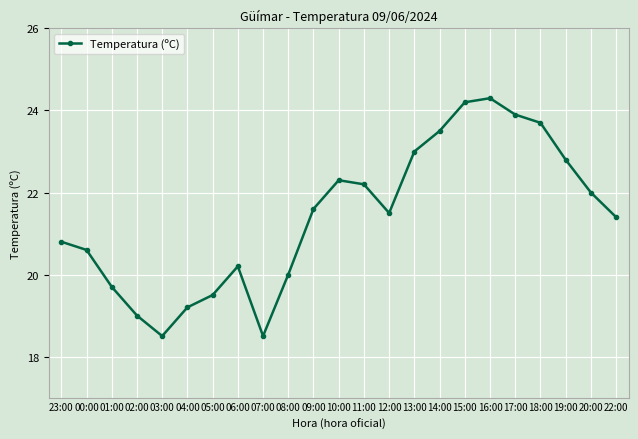

What is the label of the 2nd point from the right?

20:00